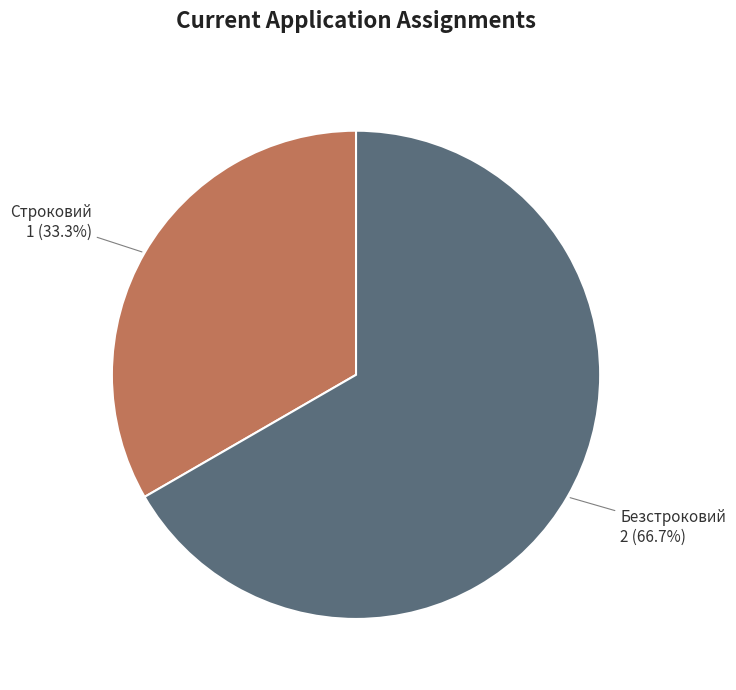

How many segments does this pie chart have?

2